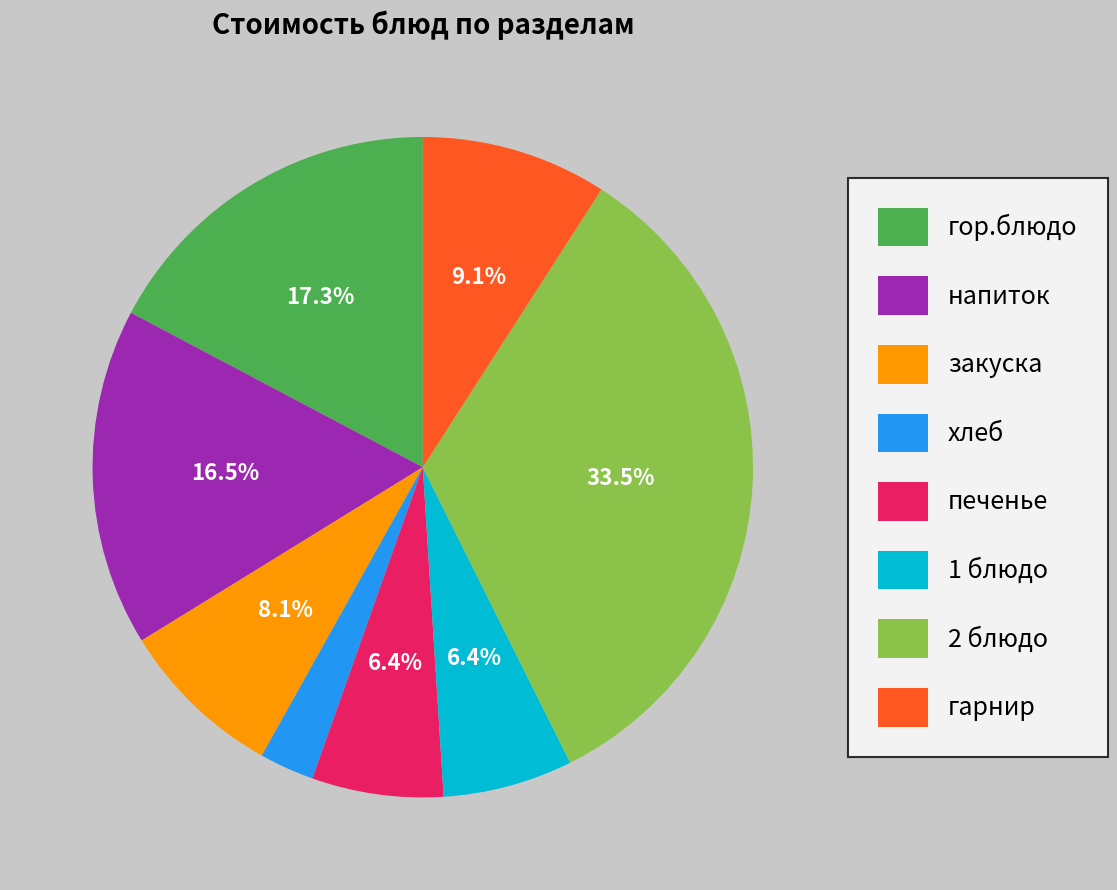

What is the ratio of the value at печенье to the value at гор.блюдо?

0.4